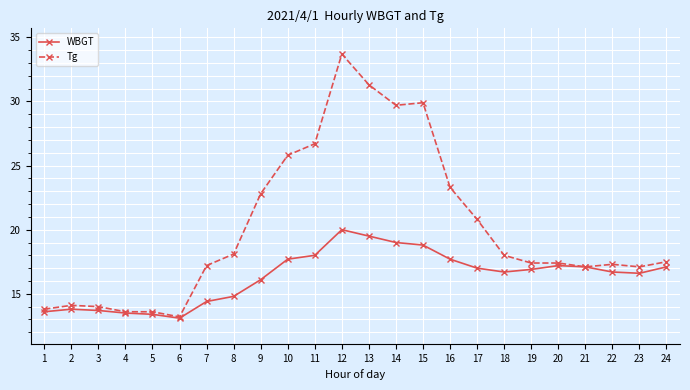

Rank the series by their maximum value, from lowest to highest.

WBGT, Tg